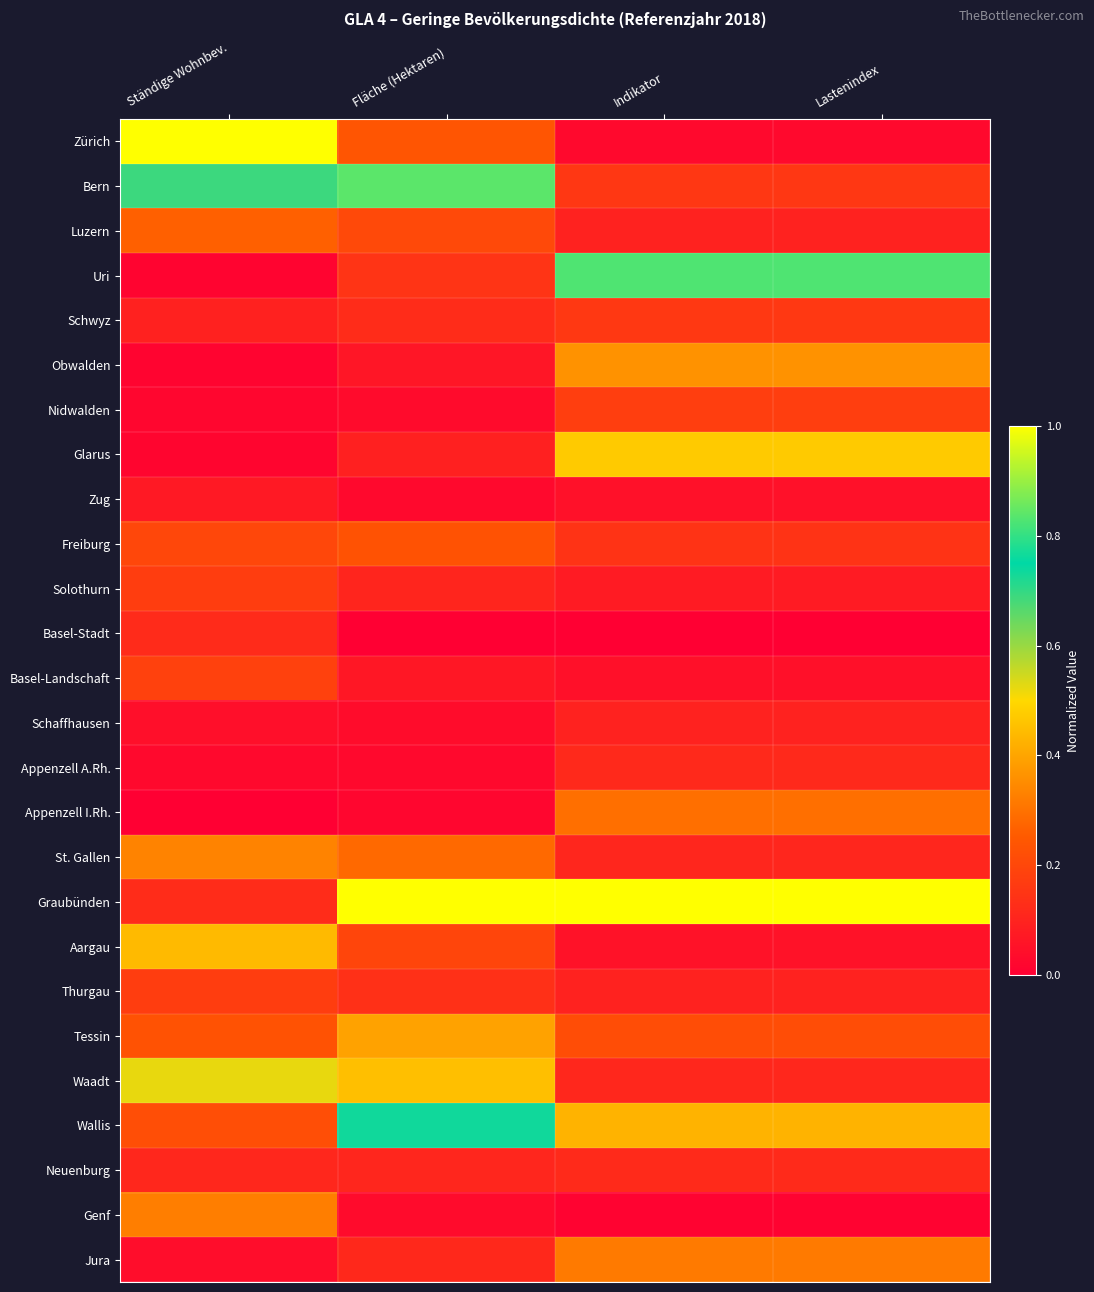

Which has a higher value, Fläche (Hektaren) or Ständige Wohnbev.?

Ständige Wohnbev.